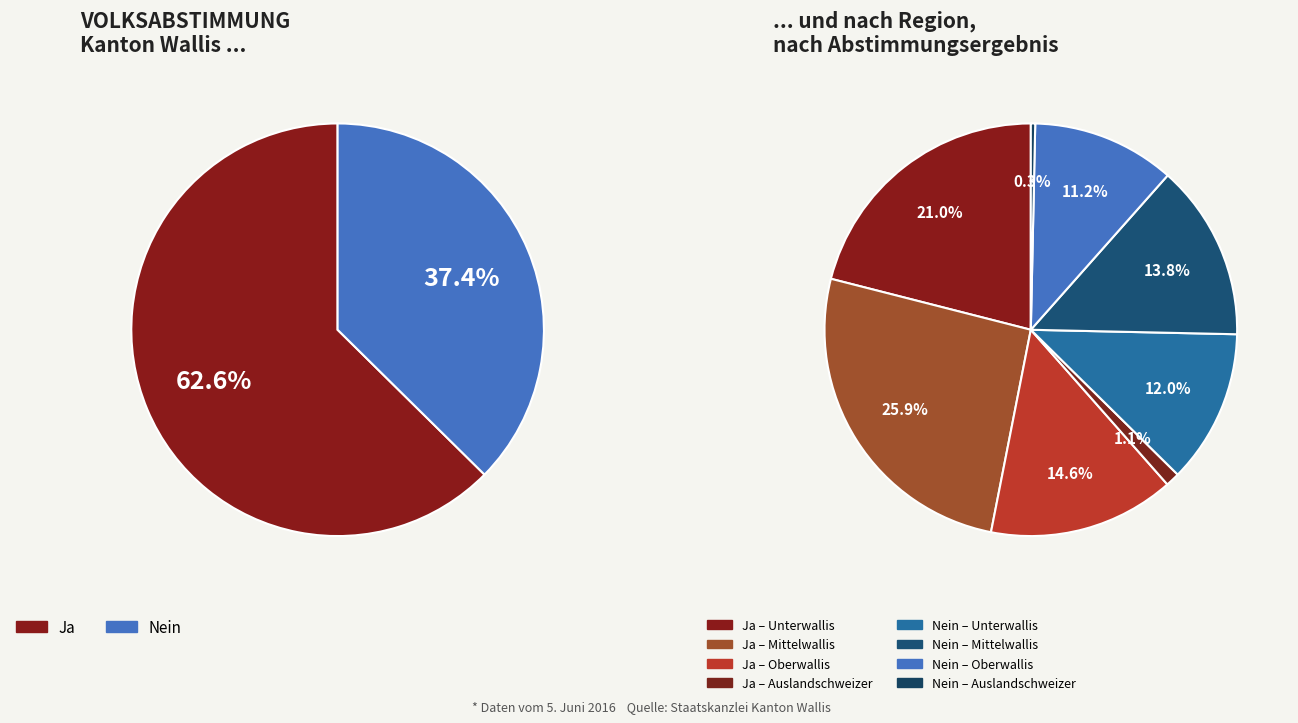

What is the smallest slice in the pie chart?

Nein